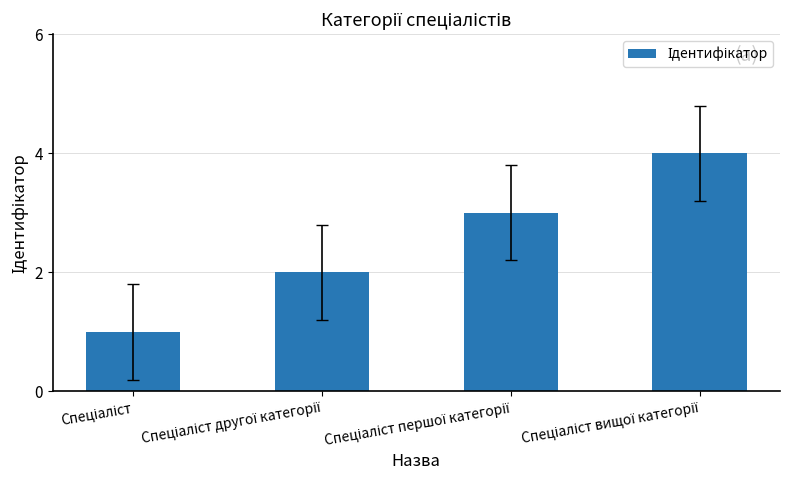

Reading right to left, transcribe all the data shown in this chart.

4	3	2	1